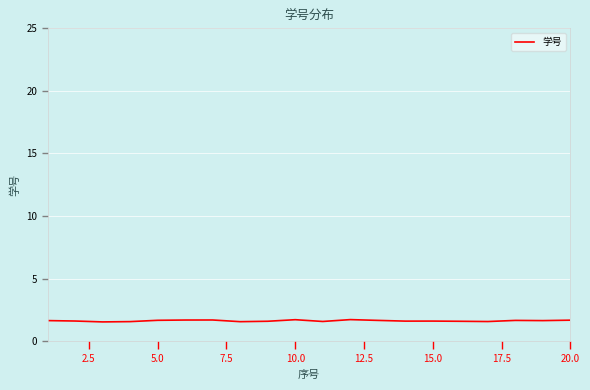

What is the greatest value displayed?

1.7